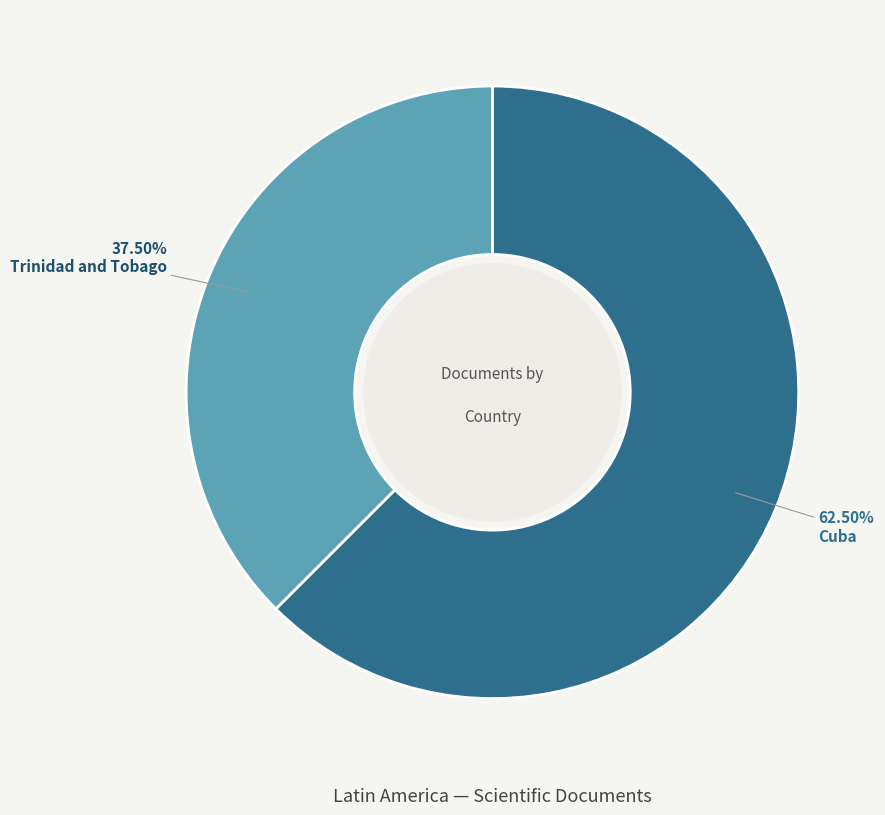

Is there a majority slice in this chart?

Yes